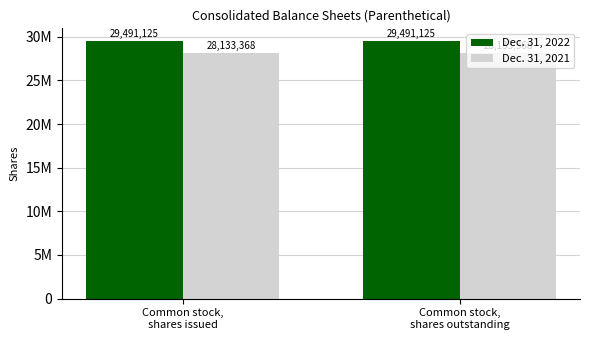

Reading right to left, list all the values displayed in this chart.

Dec. 31, 2022: Common stock,
shares outstanding=29491125	Common stock,
shares issued=29491125
Dec. 31, 2021: Common stock,
shares outstanding=28133368	Common stock,
shares issued=28133368